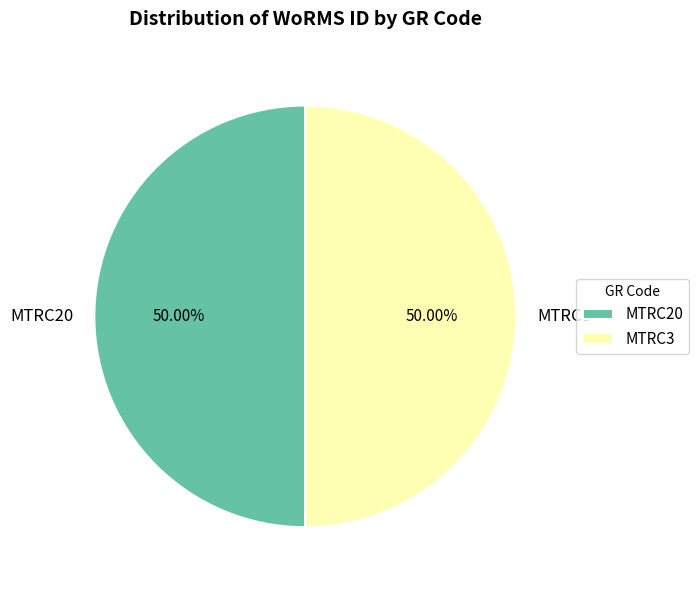

Approximately how many times larger is the value at MTRC3 compared to MTRC20?

1.0